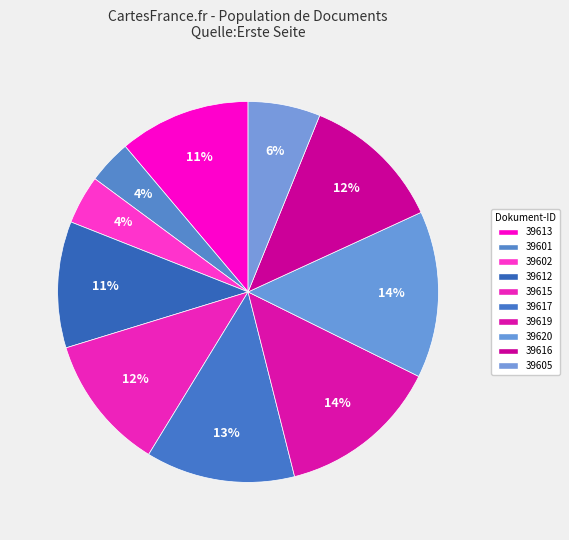

How many segments does this pie chart have?

10